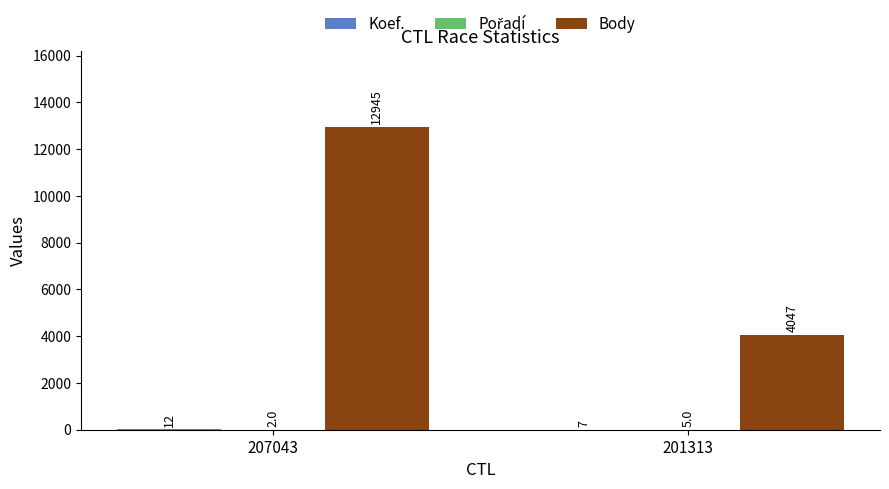

True or false: Body has a value of 12945 at 207043.

True